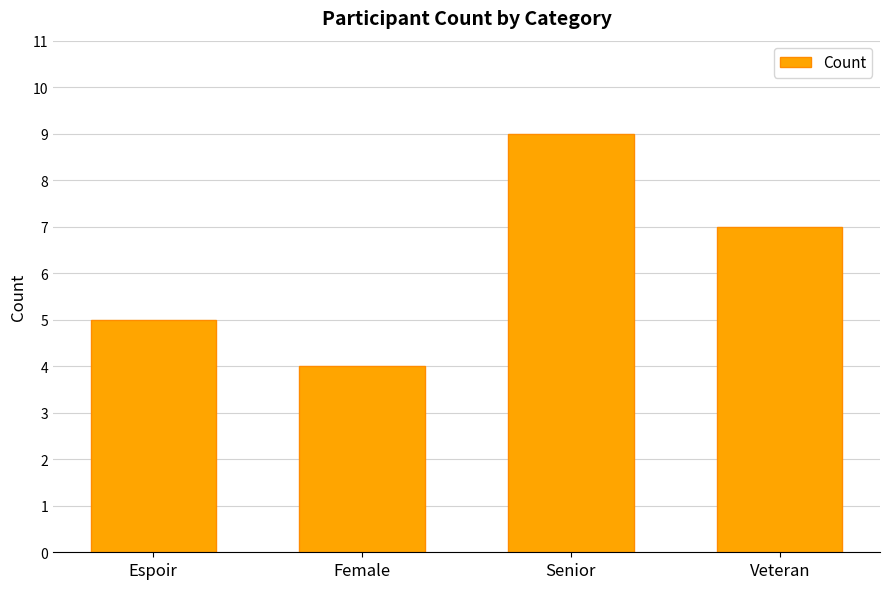

What position from the right is Female?

3